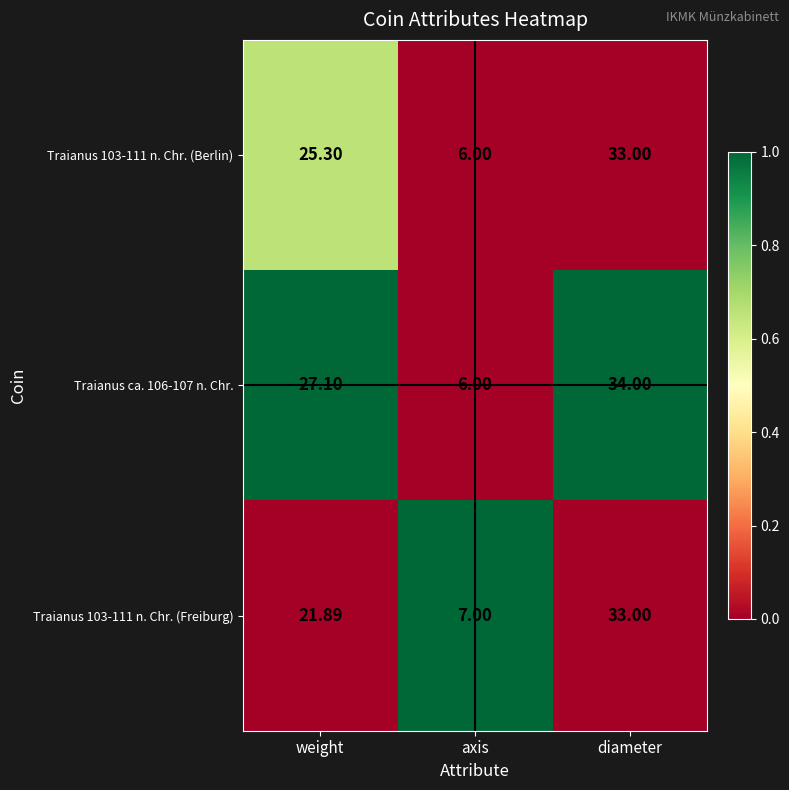

Which series has the widest spread of values?

Traianus ca. 106-107 n. Chr.